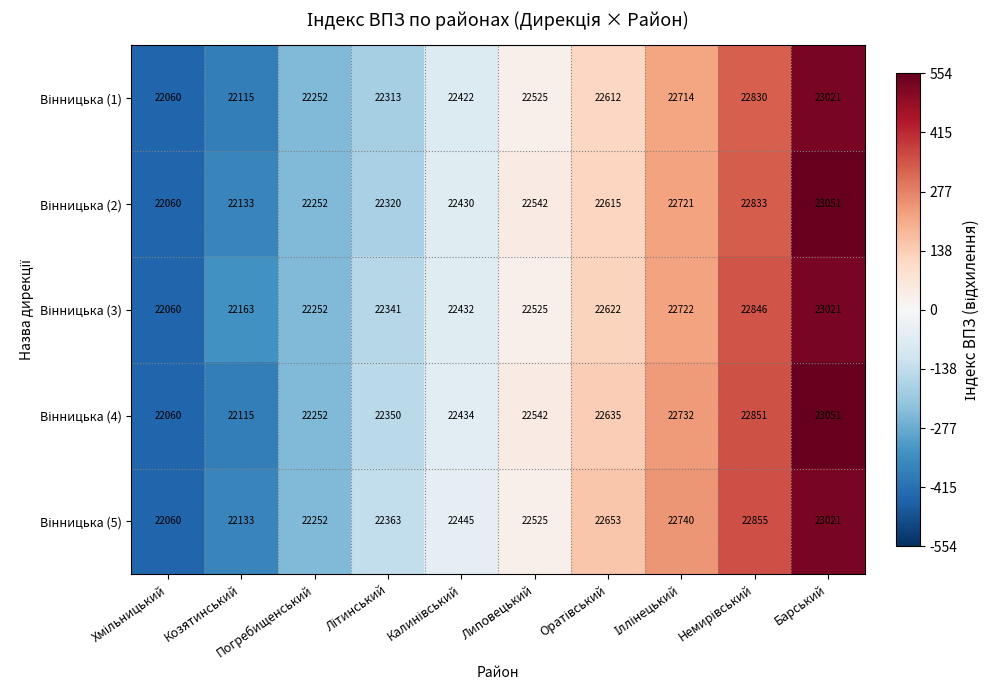

What is the smallest value displayed?

22060